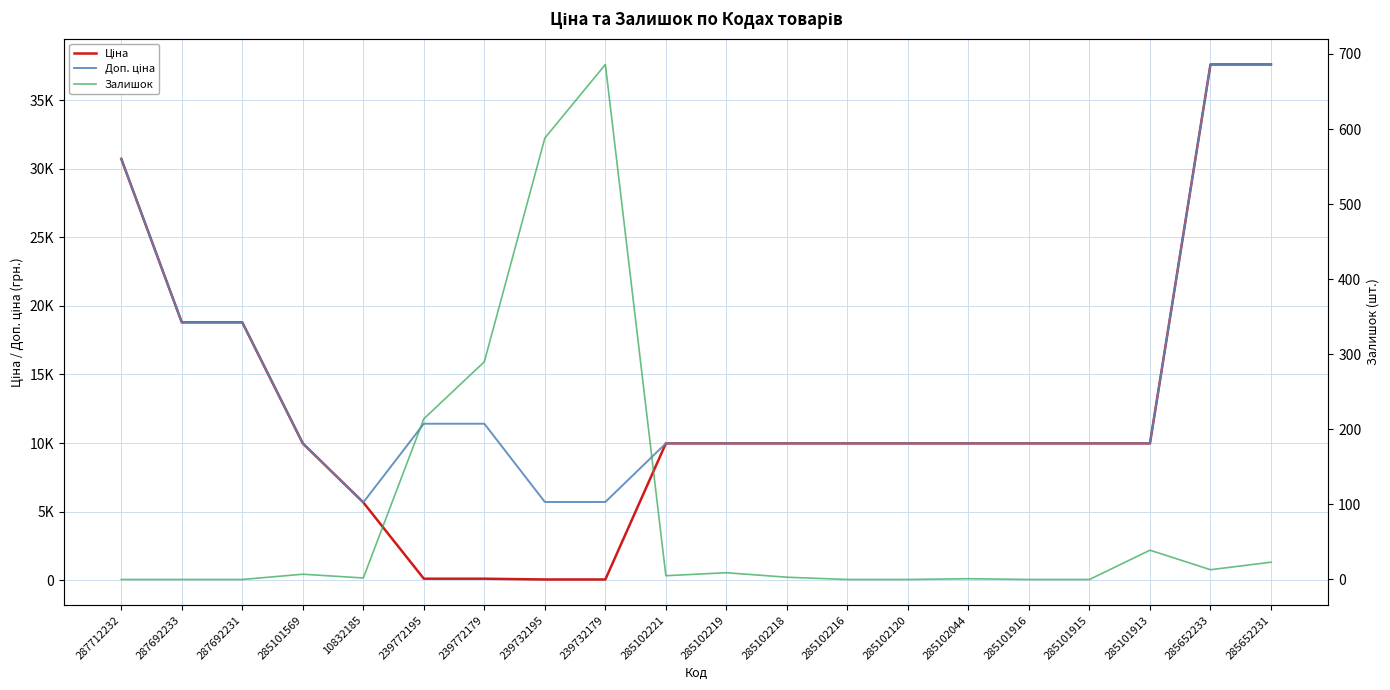

Reading right to left, transcribe all the data shown in this chart.

Ціна: 285652231=37593.6	285652233=37593.6	285101913=9975.0	285101915=9975.0	285101916=9975.0	285102044=9975.0	285102120=9975.0	285102216=9975.0	285102218=9975.0	285102219=9975.0	285102221=9975.0	239732179=57.0	239732195=57.0	239772179=114.1	239772195=114.1	10832185=5673.8	285101569=9975.0	287692231=18796.8	287692233=18796.8	287712232=30717.1
Доп. ціна: 285652231=37593.6	285652233=37593.6	285101913=9975.0	285101915=9975.0	285101916=9975.0	285102044=9975.0	285102120=9975.0	285102216=9975.0	285102218=9975.0	285102219=9975.0	285102221=9975.0	239732179=5705.0	239732195=5705.0	239772179=11410.0	239772195=11410.0	10832185=5673.8	285101569=9975.0	287692231=18796.8	287692233=18796.8	287712232=30717.1
Залишок: 285652231=23.0	285652233=13.0	285101913=39.0	285101915=0.0	285101916=0.0	285102044=1.0	285102120=0.0	285102216=0.0	285102218=3.0	285102219=9.0	285102221=5.0	239732179=686.0	239732195=588.0	239772179=290.0	239772195=214.0	10832185=2.0	285101569=7.0	287692231=0.0	287692233=0.0	287712232=0.0